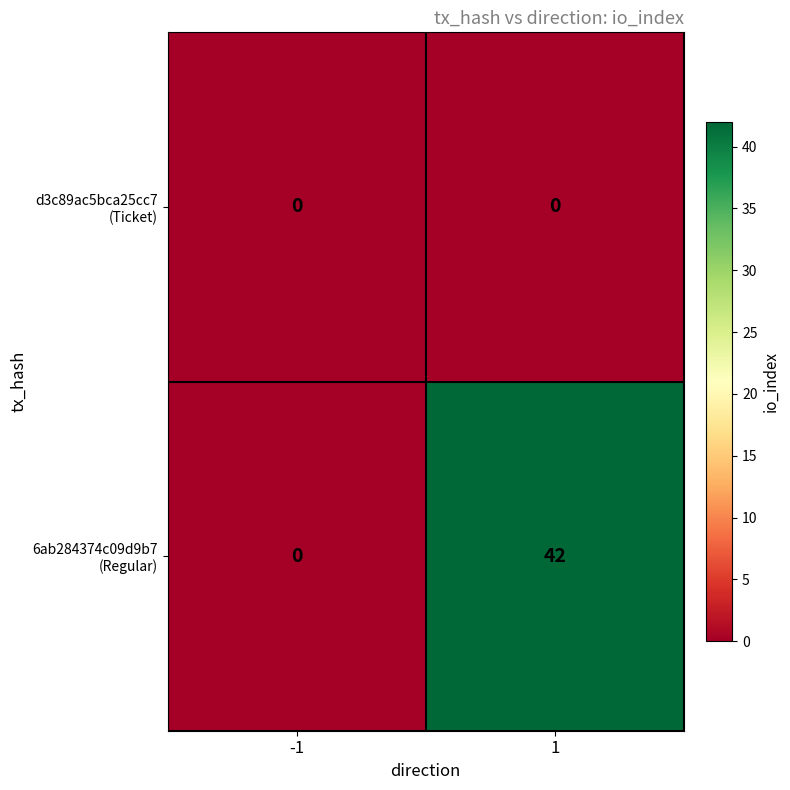

How many distinct data groups are displayed?

2